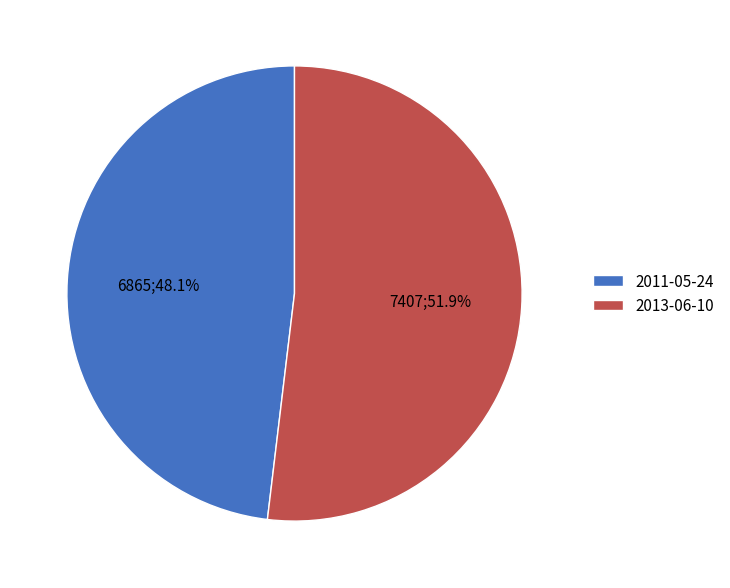

Which slice represents more than half of the pie?

2013-06-10